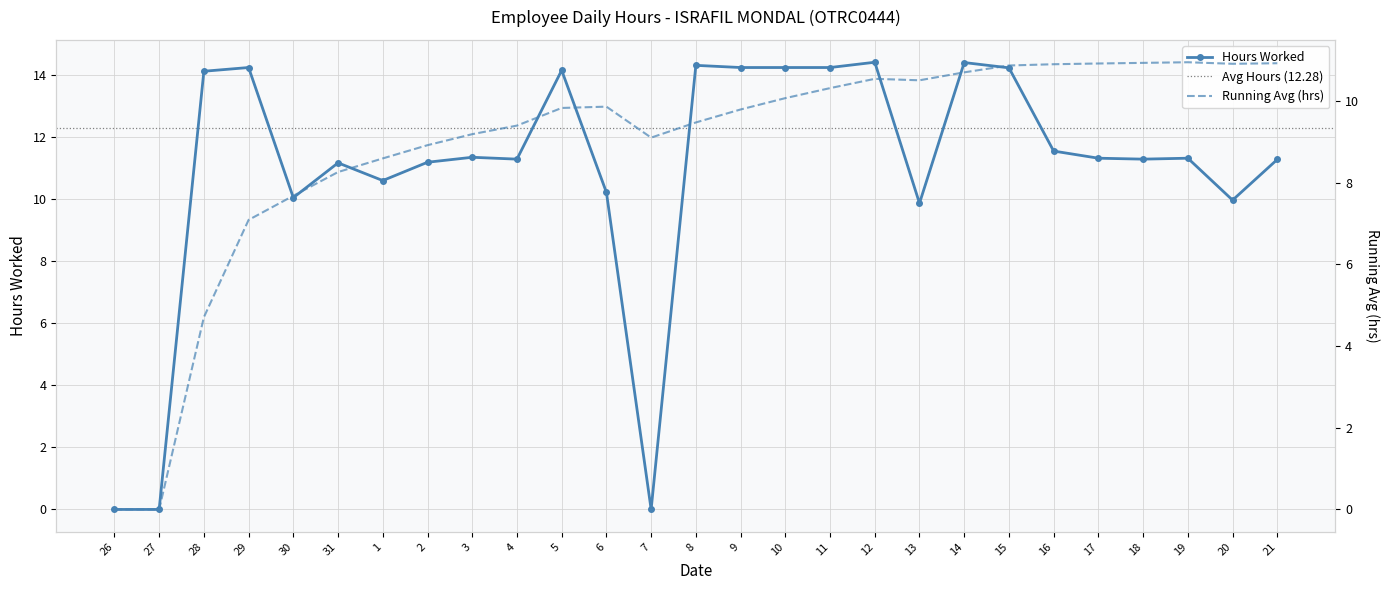

True or false: the data shows 9.2 at 15.

False